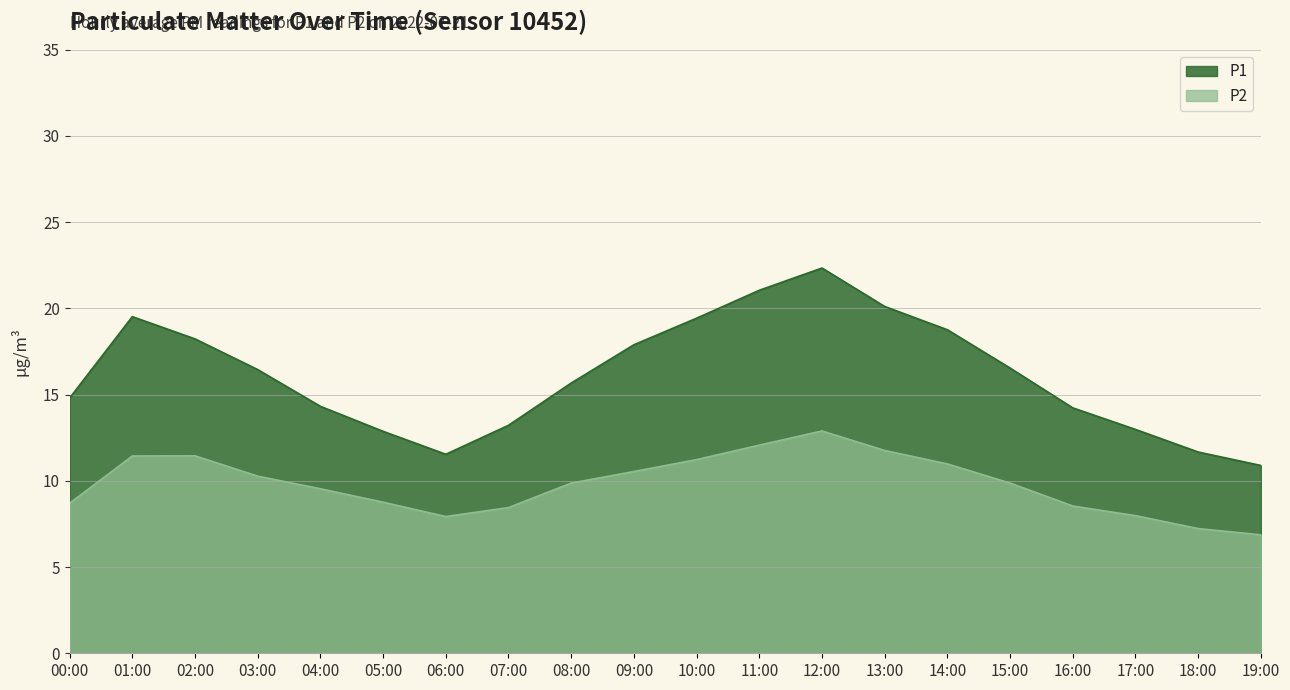

At how many categories does at least one series exceed 10?

20